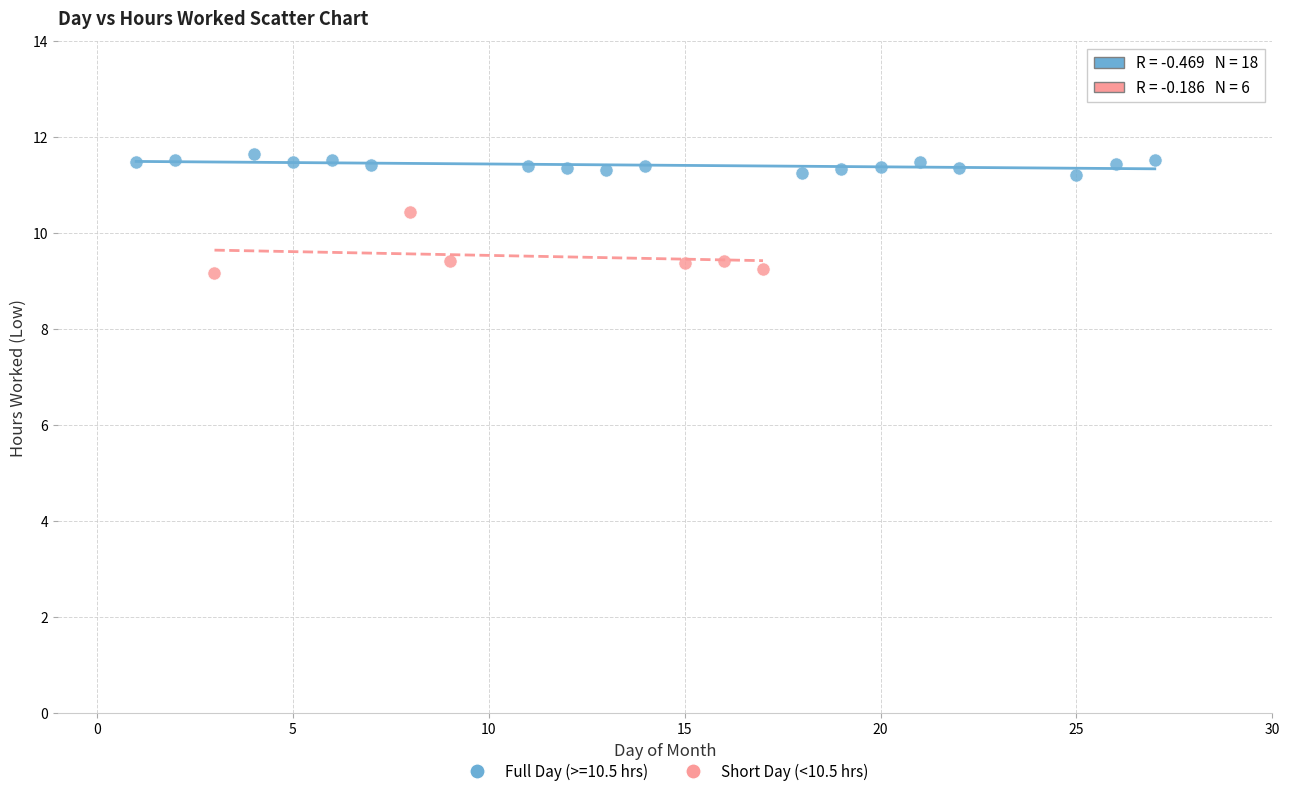

Which series contains the lowest Y value?

Short Day (<10.5 hrs)